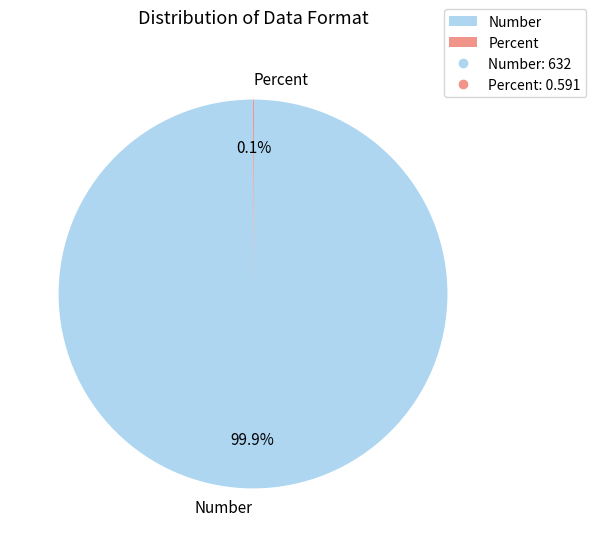

Which slice is the largest?

Number